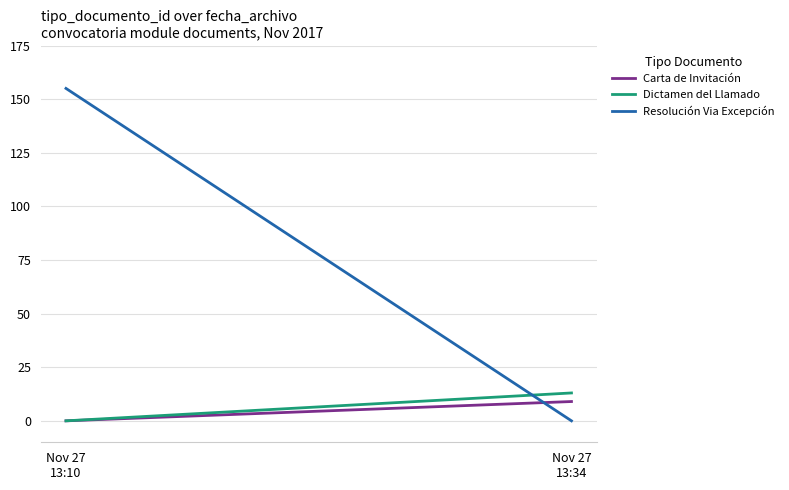

How many Carta de Invitación values are between 0 and 9?

2